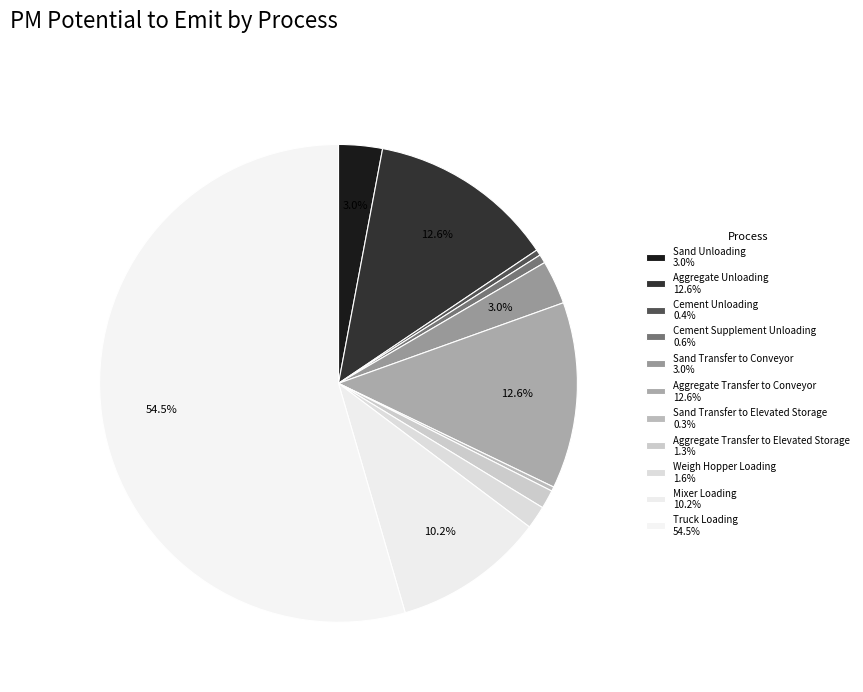

True or false: Weigh Hopper Loading accounts for 2% of the total.

True